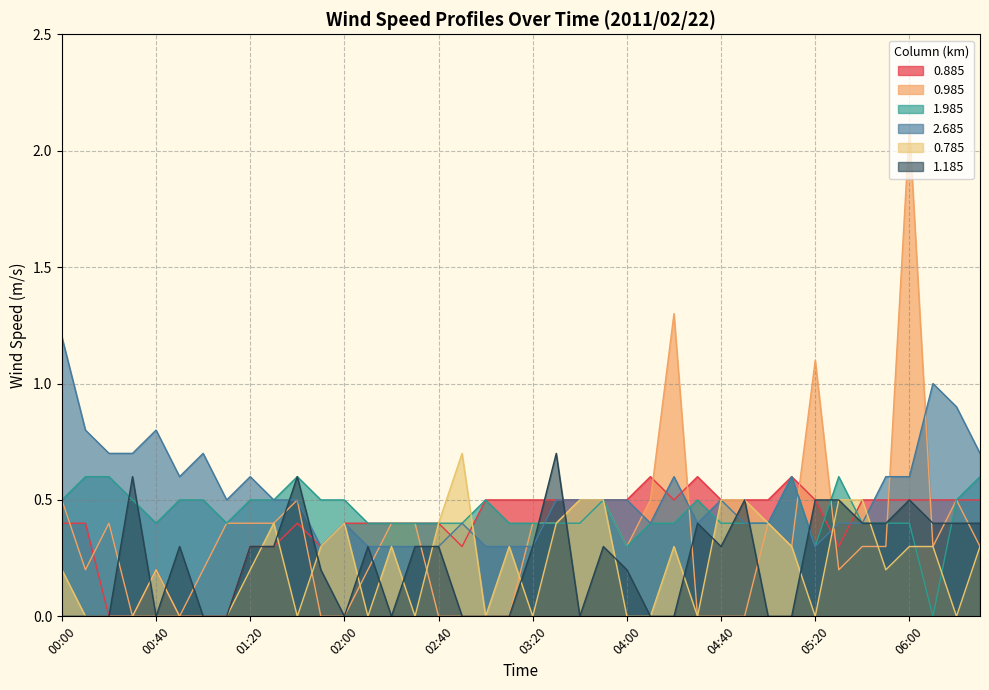

Count the number of categories in the chart.

40